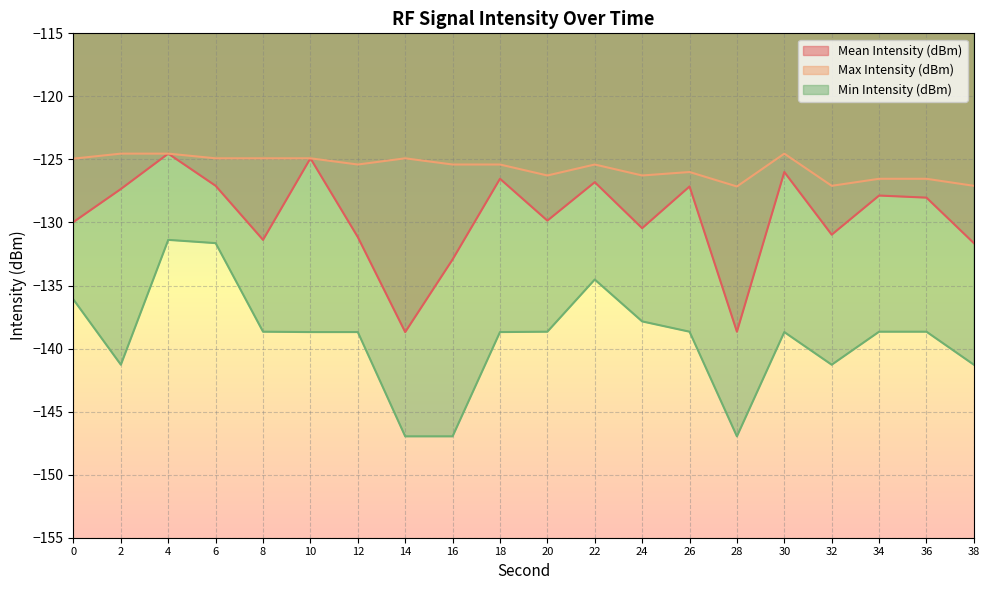

What is the sum of the Mean Intensity (dBm) values at 30 and 4?

-250.5